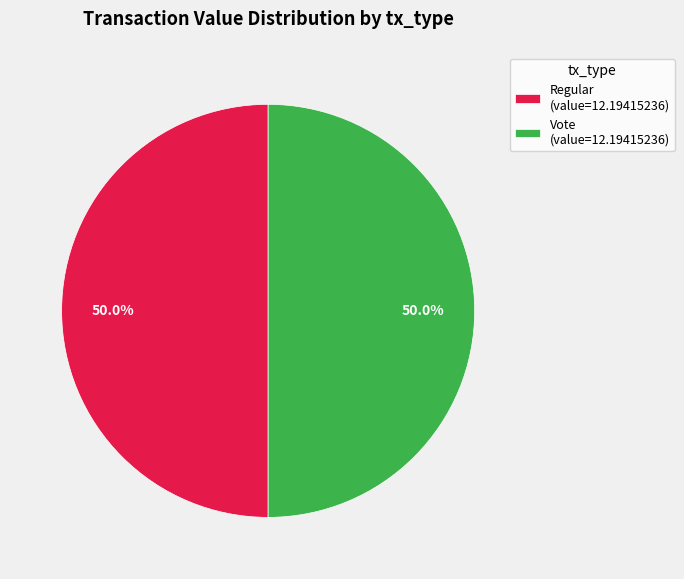

What is the total percentage of Vote (value=12.19415236) and Regular (value=12.19415236)?

100.0%